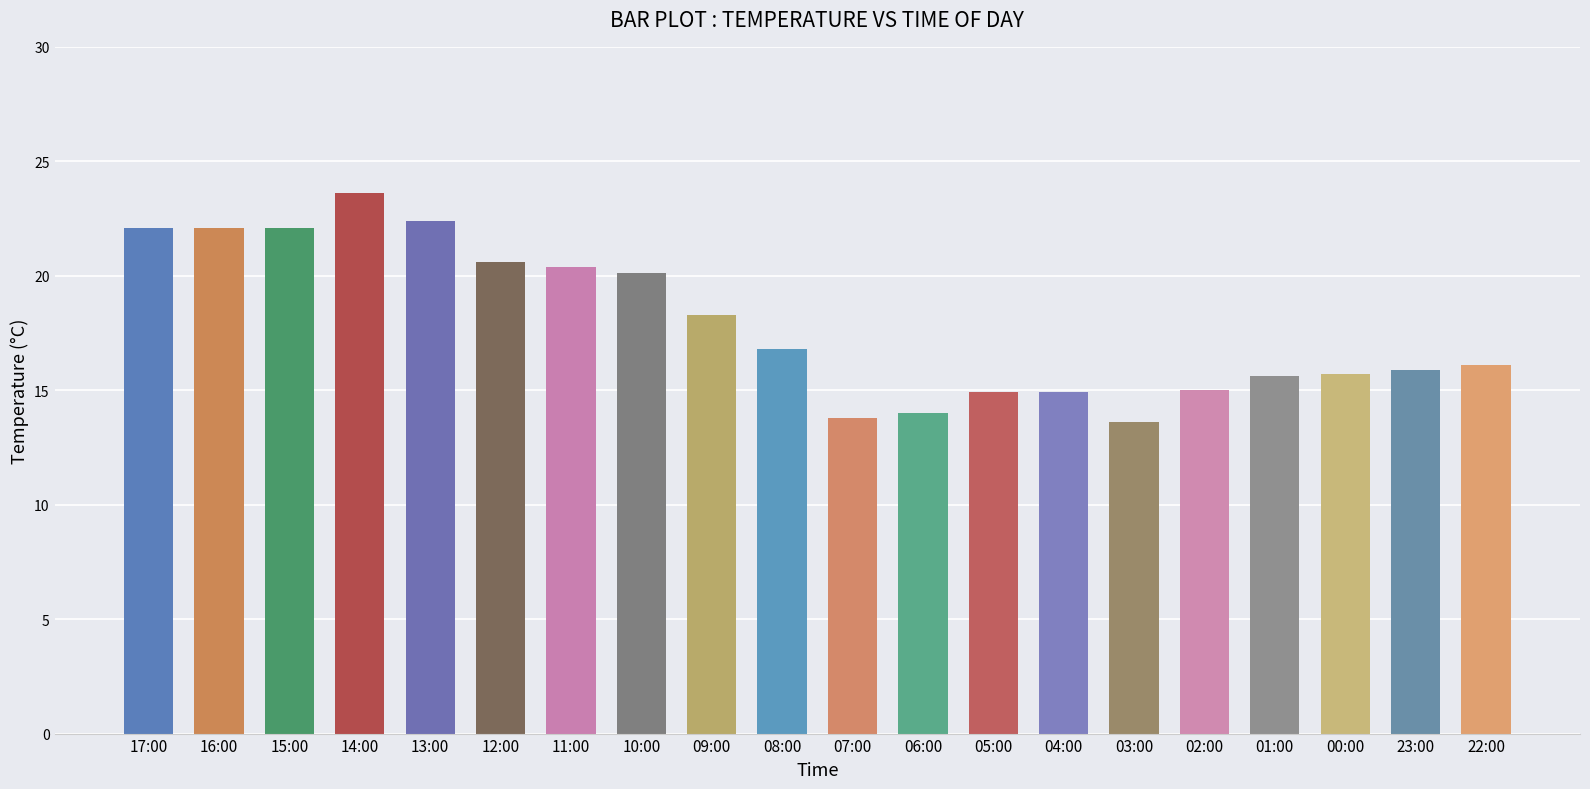

What is the average value?

17.9